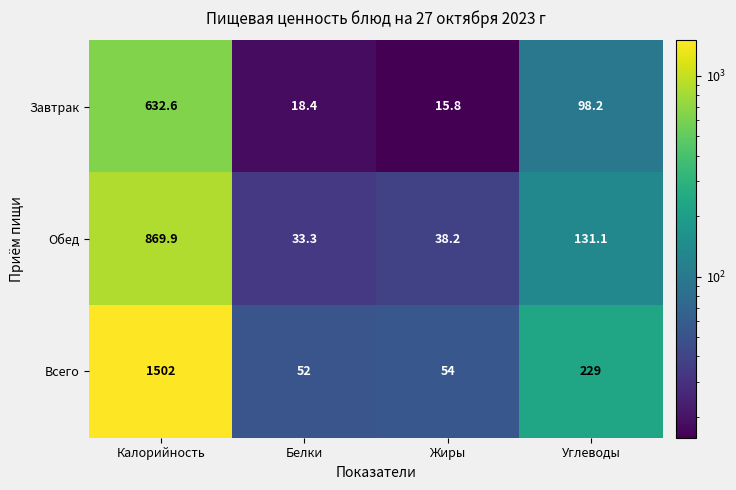

What is the total value across all series at Калорийность?

3004.5